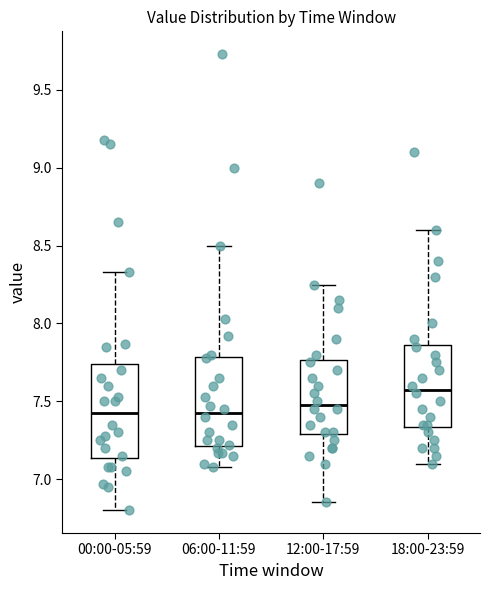

Reading left to right, read every box against the y-axis: the position of its median line, the range the box covers, and the ends of its whiskers. The values are not printed on the chart, so give them approximately, as read against the axis.

00:00-05:59: median 7.45, box 7.15 to 7.75, whiskers 6.80 to 8.35
06:00-11:59: median 7.45, box 7.20 to 7.80, whiskers 7.10 to 8.50
12:00-17:59: median 7.50, box 7.30 to 7.75, whiskers 6.85 to 8.25
18:00-23:59: median 7.60, box 7.35 to 7.85, whiskers 7.10 to 8.60